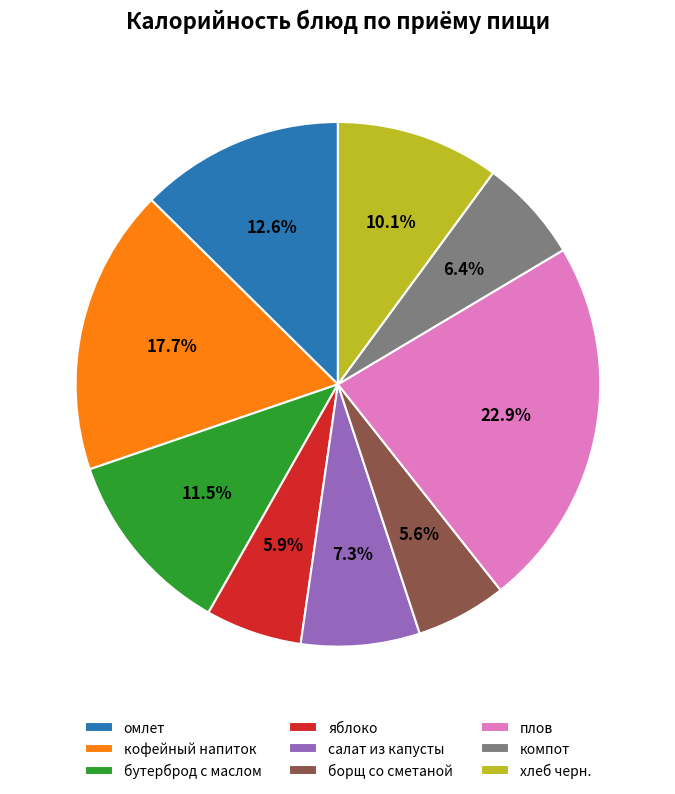

The салат из капусты slice represents 7% of the pie. True or false?

True